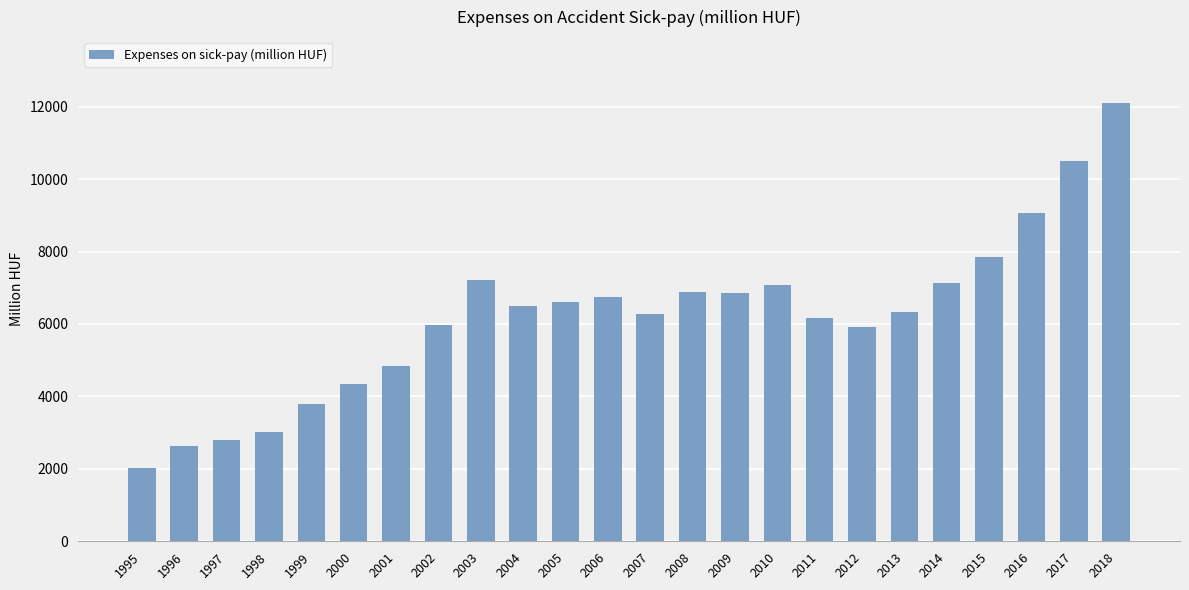

Count the number of data series in this chart.

1